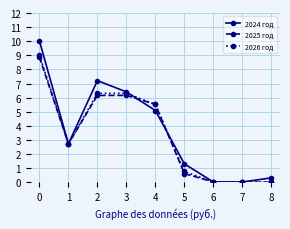

Between 2 and 5, which series saw the biggest shift?

2024 год